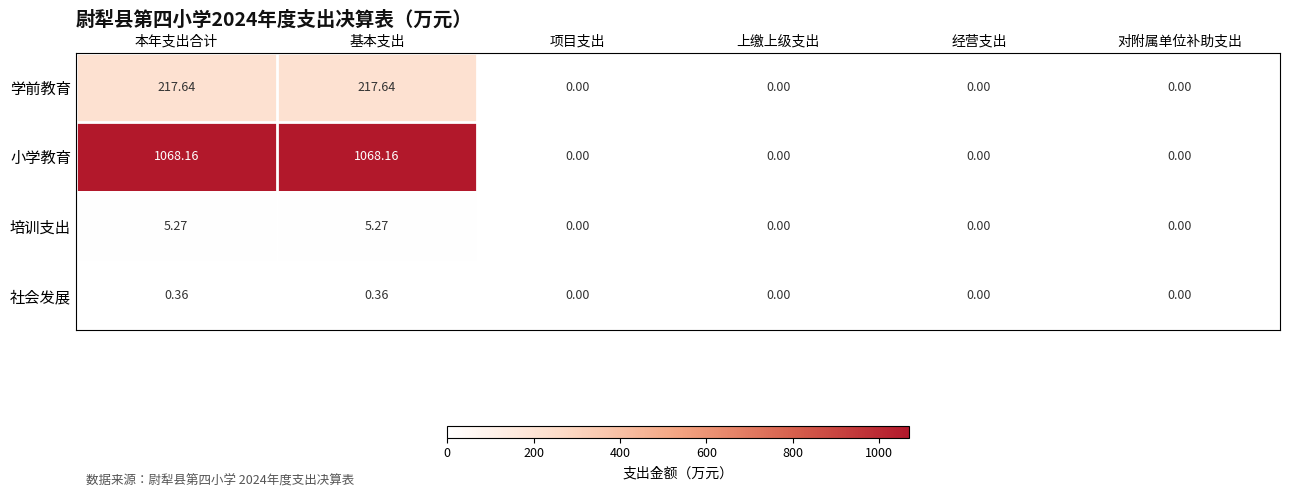

Which series has the largest range (max minus min)?

小学教育